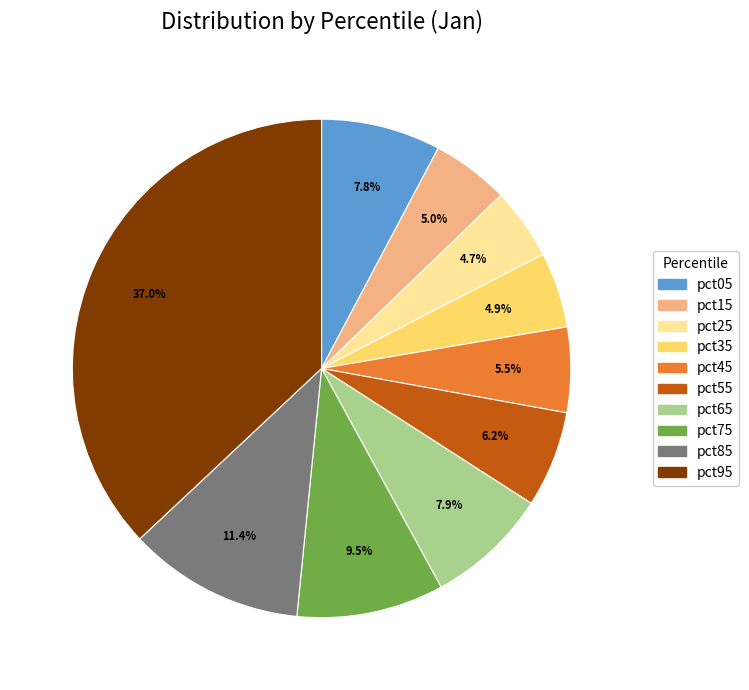

How many segments does this pie chart have?

10